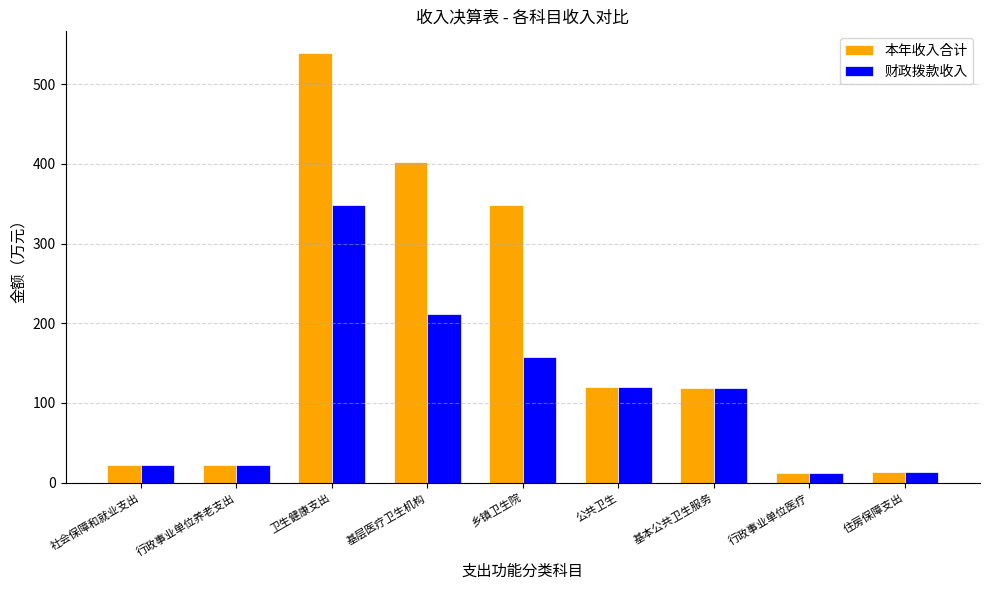

What is the total value across all series at 行政事业单位养老支出?

43.1